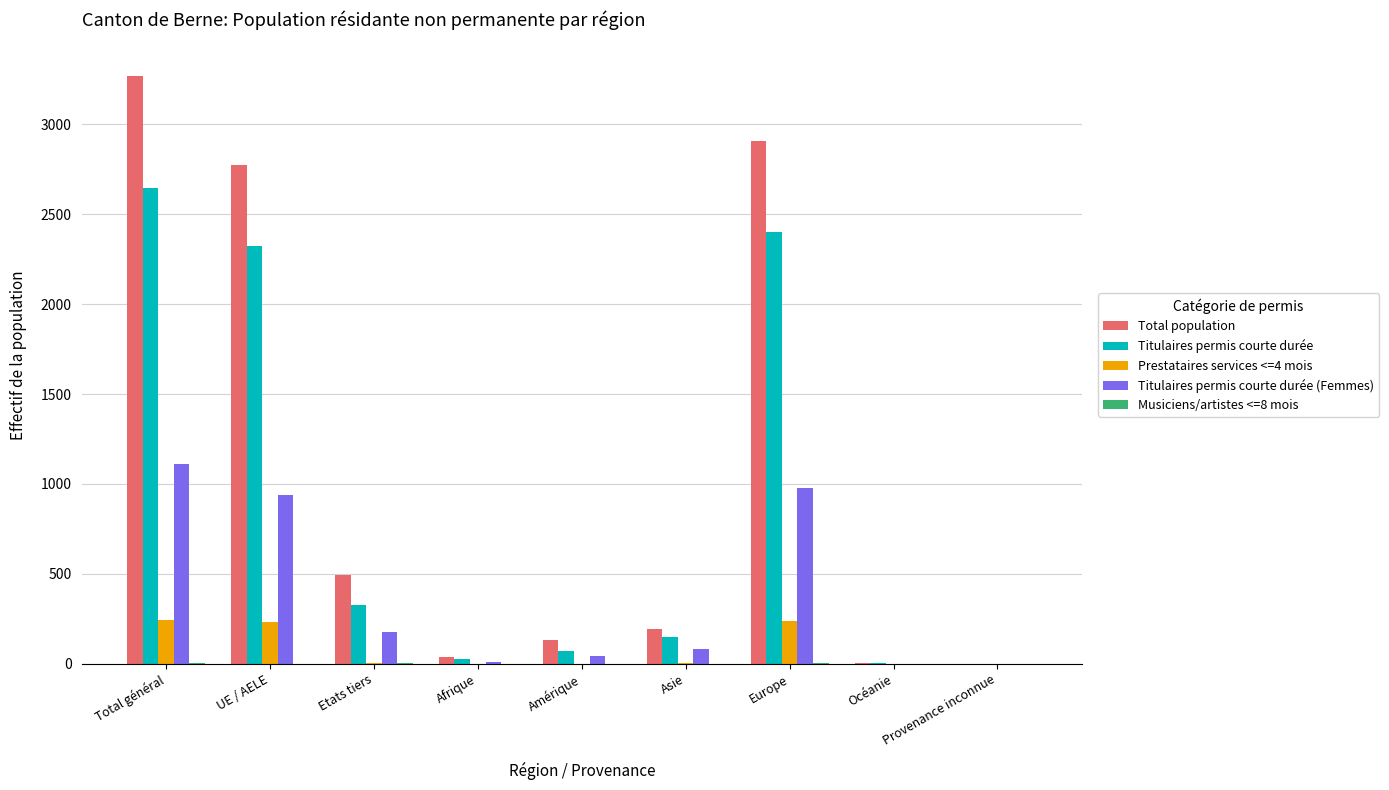

The value of Titulaires permis courte durée at Europe is 1198. True or false?

False